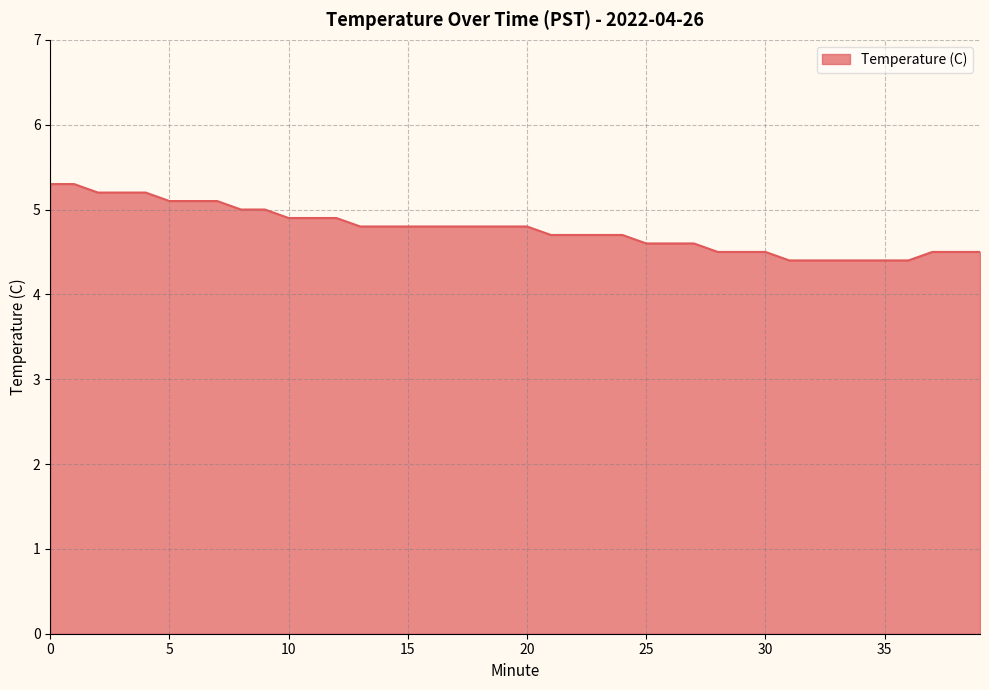

What is the difference between the maximum and minimum values?

0.9